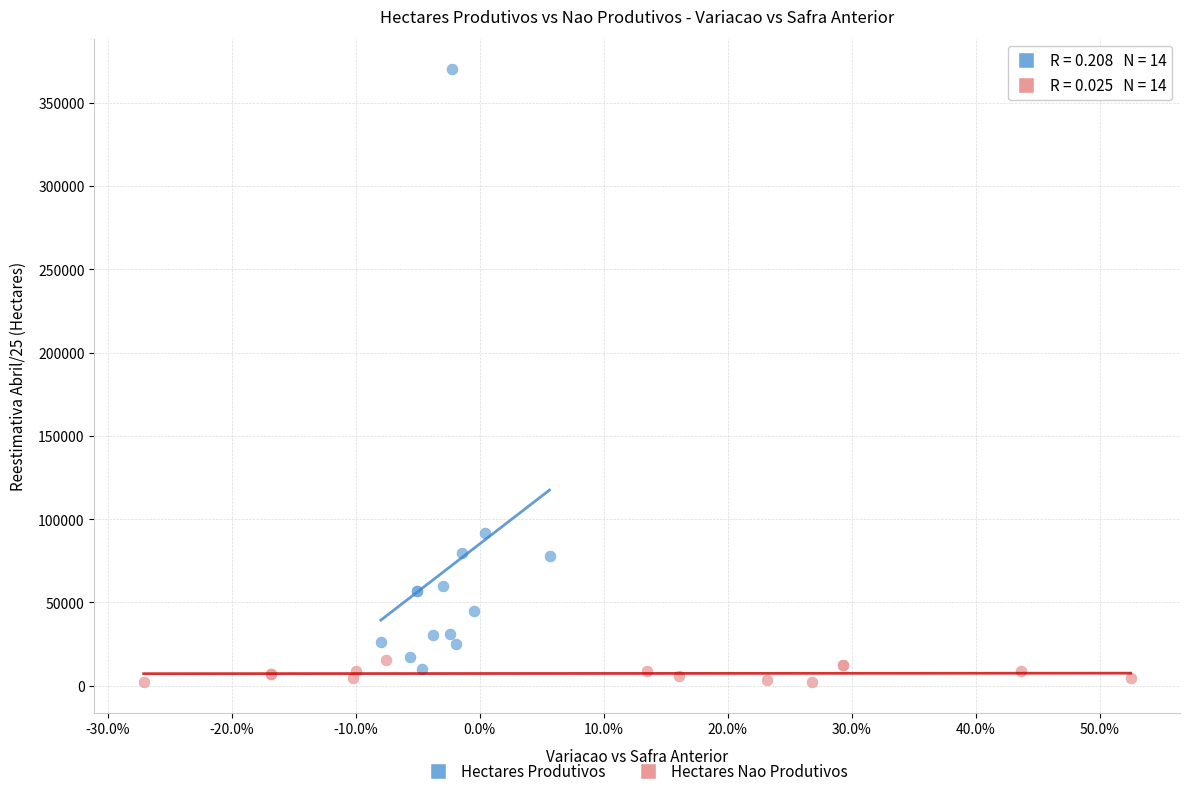

Which series has the largest Y range (max minus min)?

Hectares Produtivos